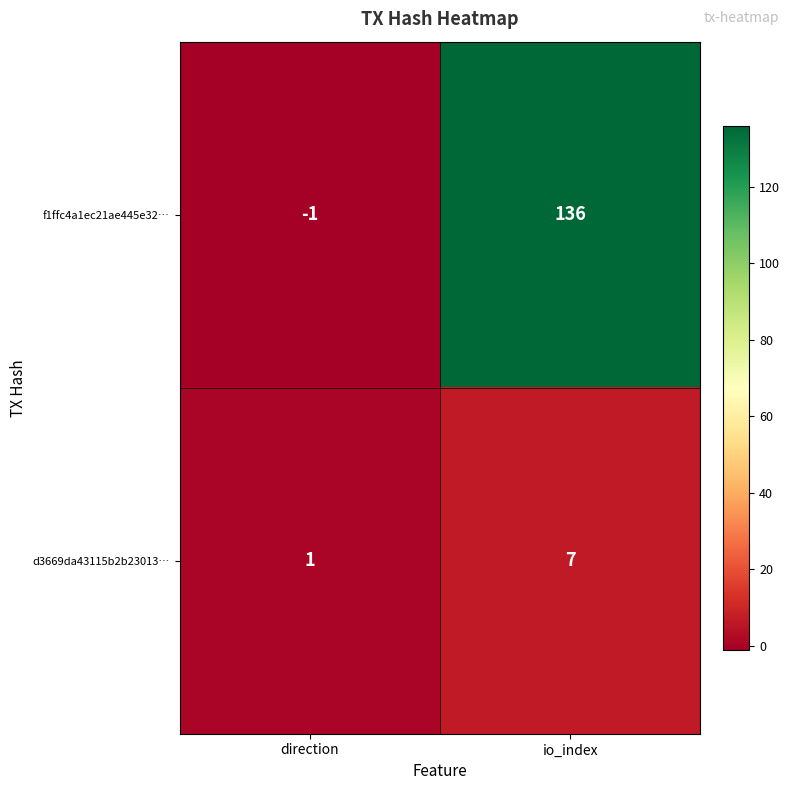

Which series has the widest spread of values?

f1ffc4a1ec21ae445e32…